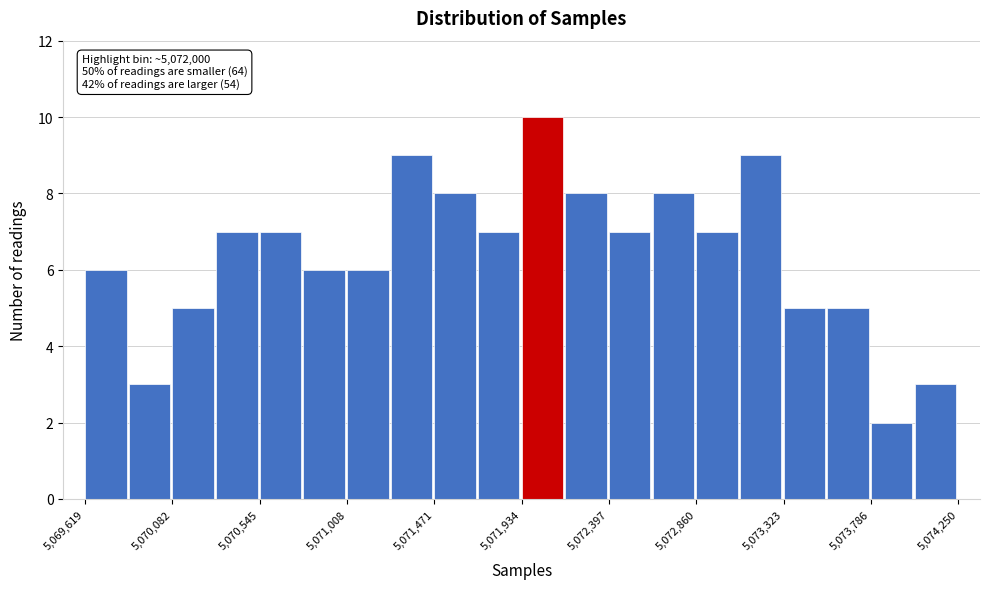

Over which range of the x-axis is the bar tallest?

5071950 to 5072150